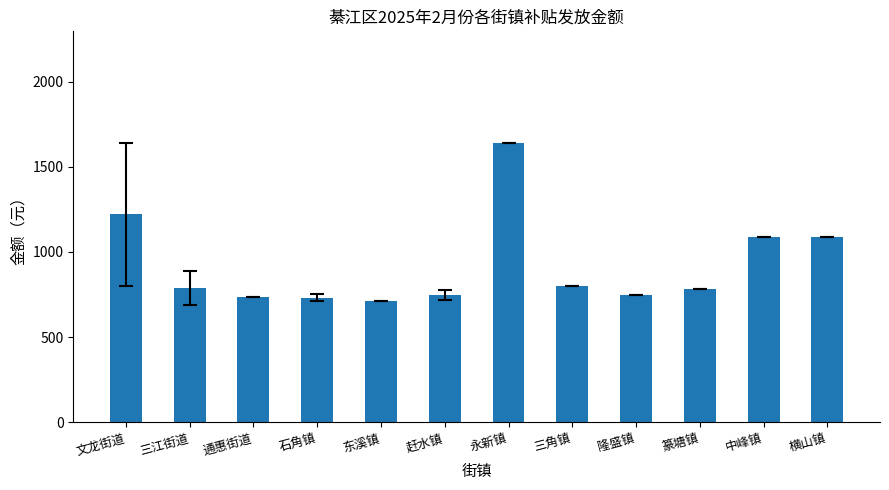

True or false: the data shows 1090.0 at 中峰镇.

True